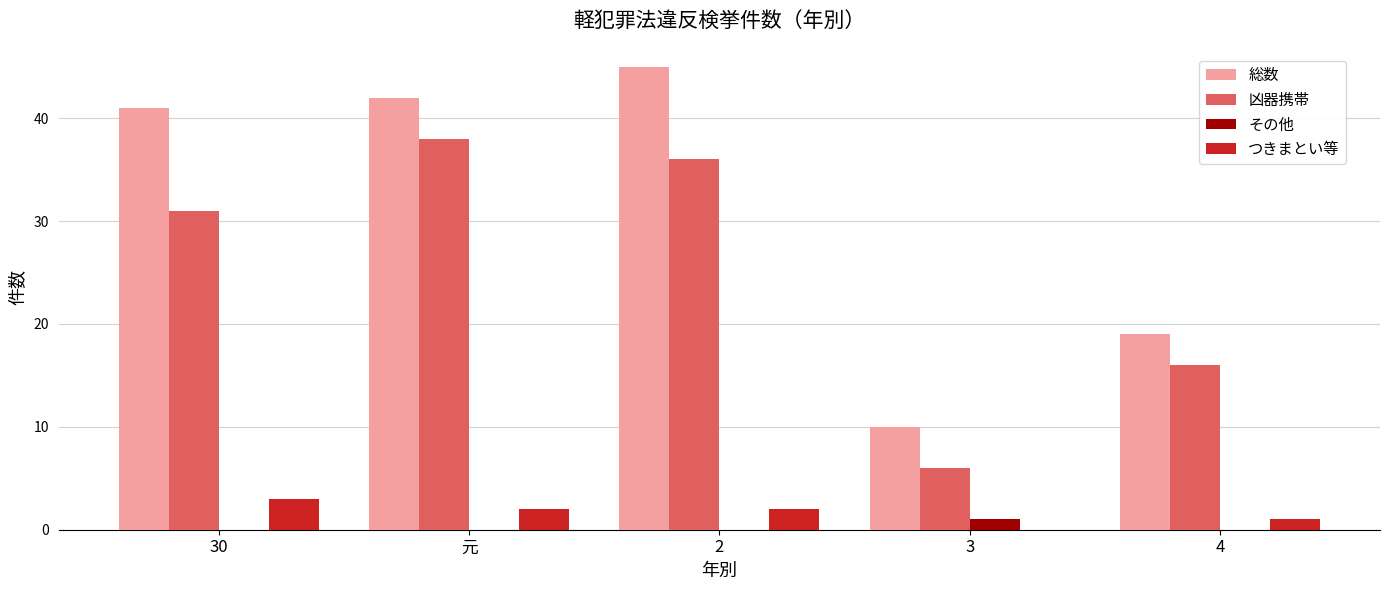

Is it true that 総数 equals 41 at 30?

True